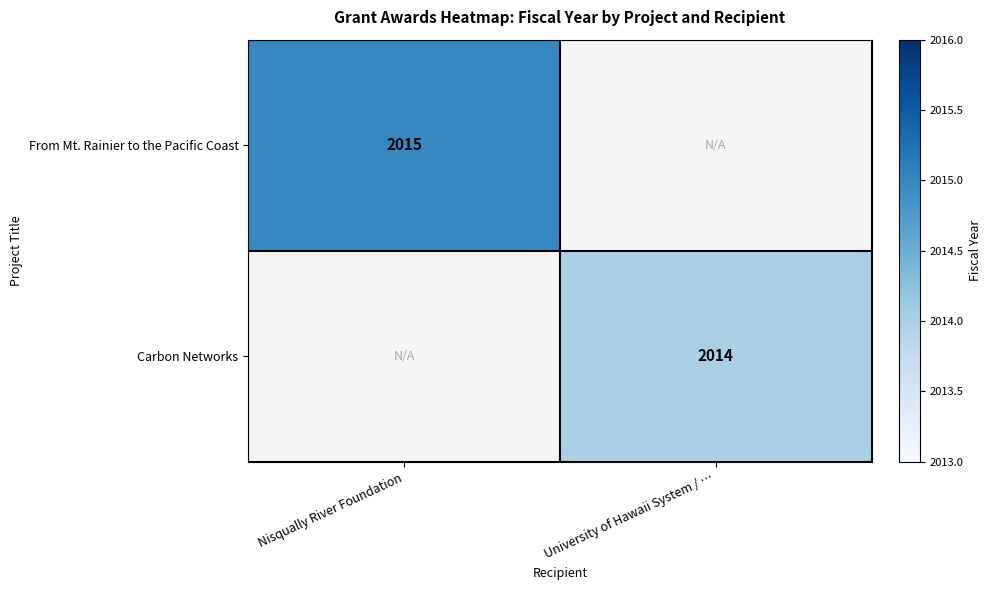

True or false: From Mt. Rainier to the Pacific Coast has a value of 3358 at Nisqually River Foundation.

False